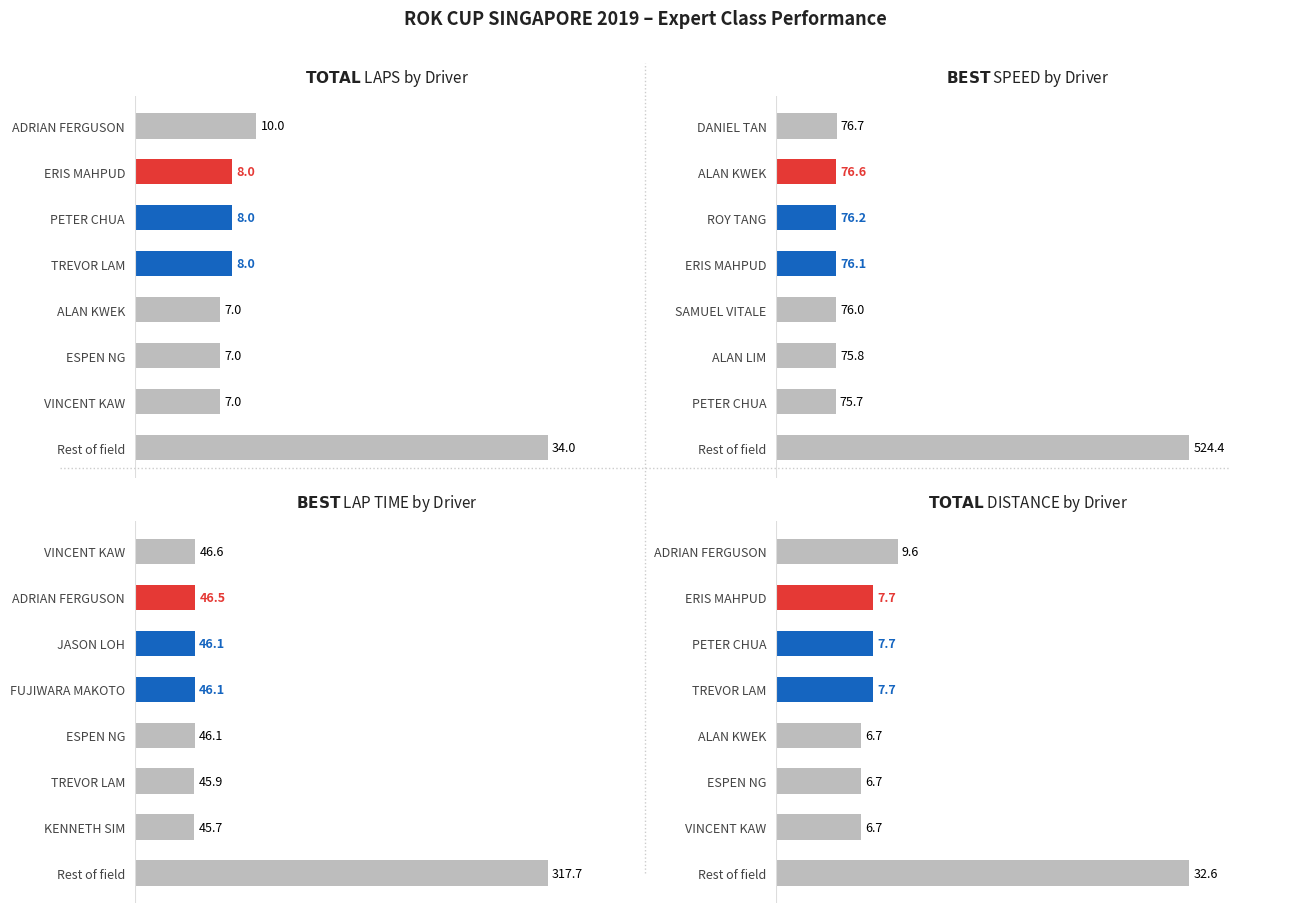

Is the value of Best Speed at 7 greater than the value of Total Distance at 4?

Yes